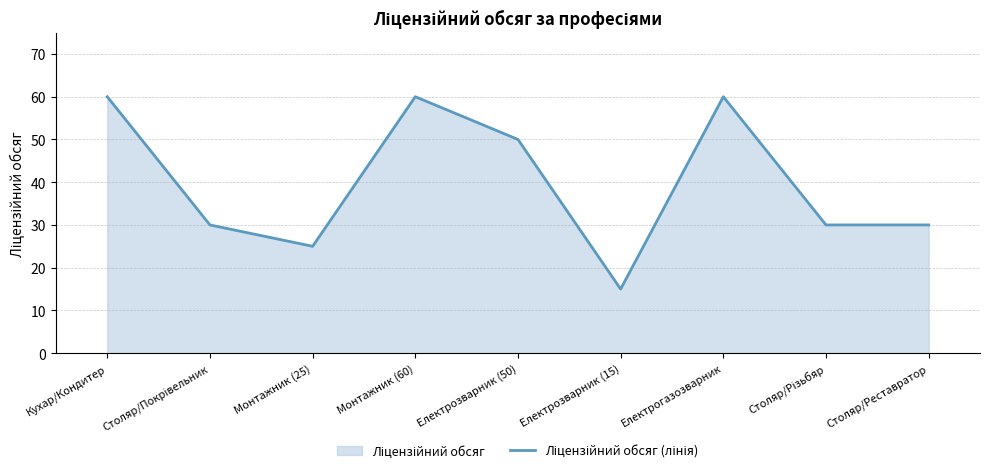

How many categories are shown in the chart?

9